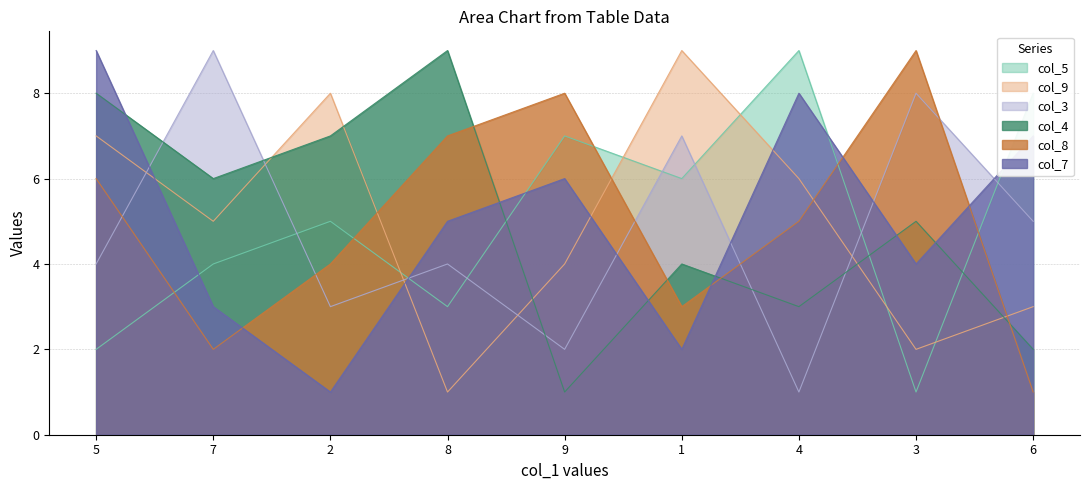

True or false: col_7 and col_5 cross at least once.

True